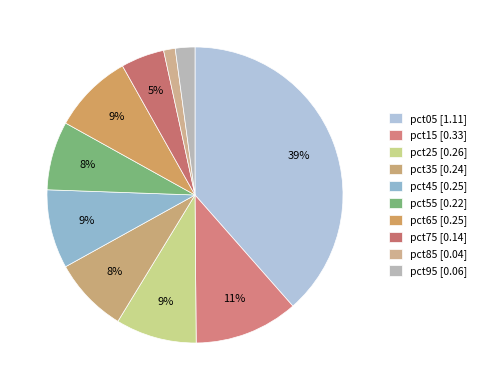

What percentage is NOT represented by pct65?

91.2%